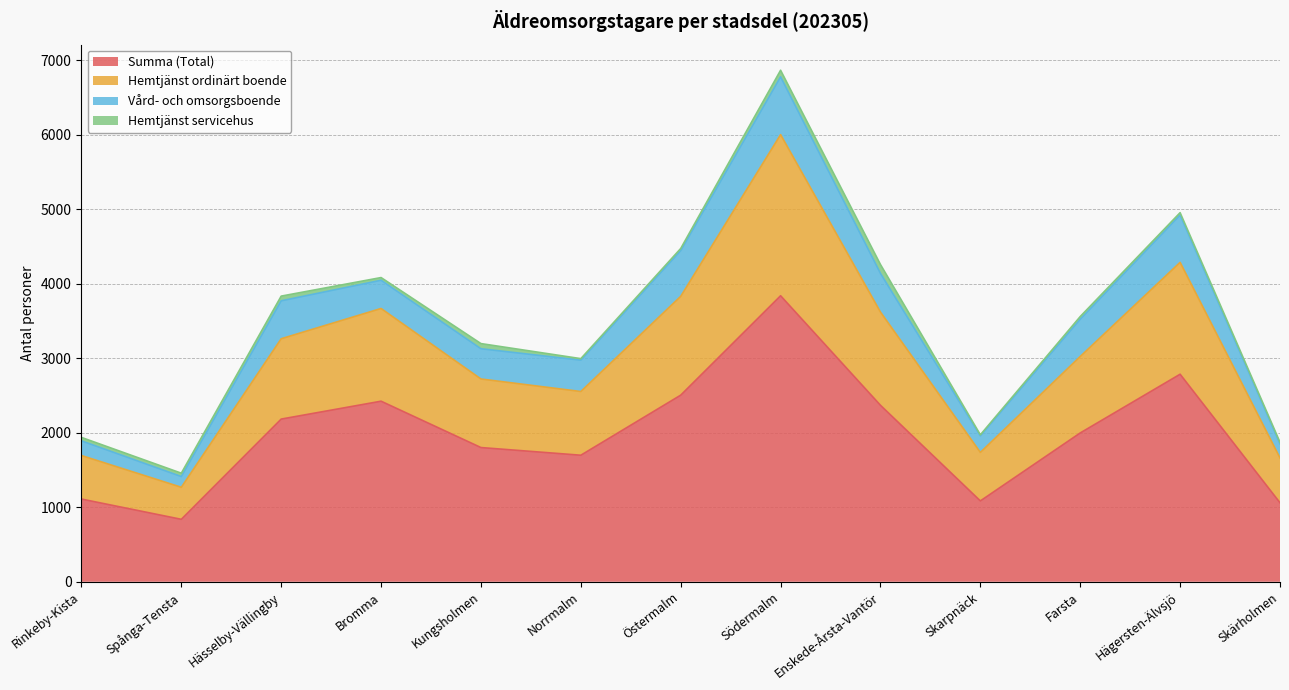

What are all the series names shown in the legend?

Summa (Total), Hemtjänst ordinärt boende, Vård- och omsorgsboende, Hemtjänst servicehus